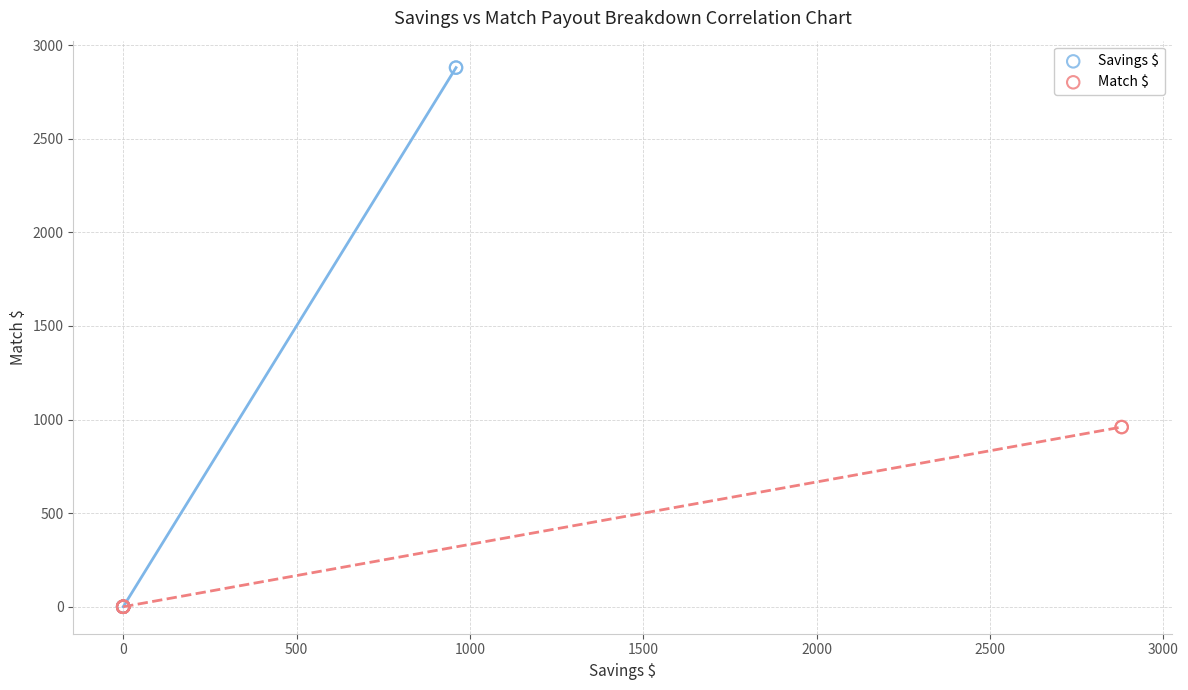

What are all the series names shown in the legend?

Savings $, Match $